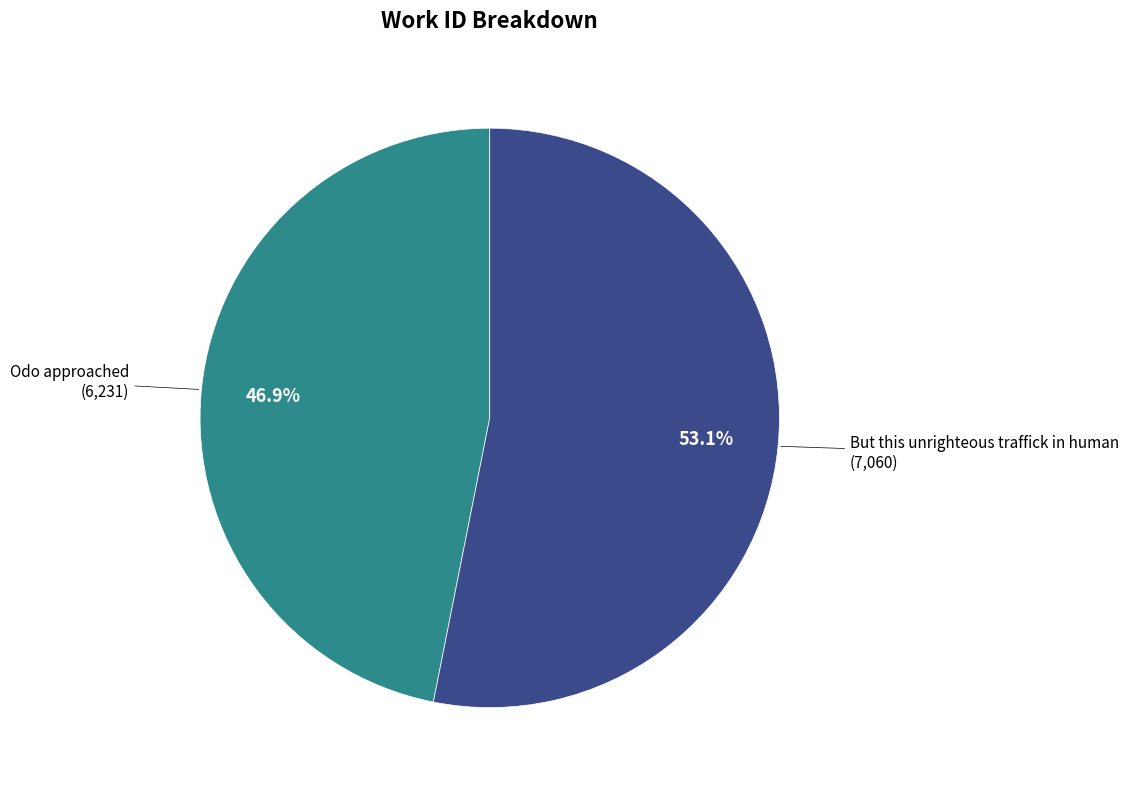

Between Odo approached and But this unrighteous traffick in human, which is larger?

But this unrighteous traffick in human